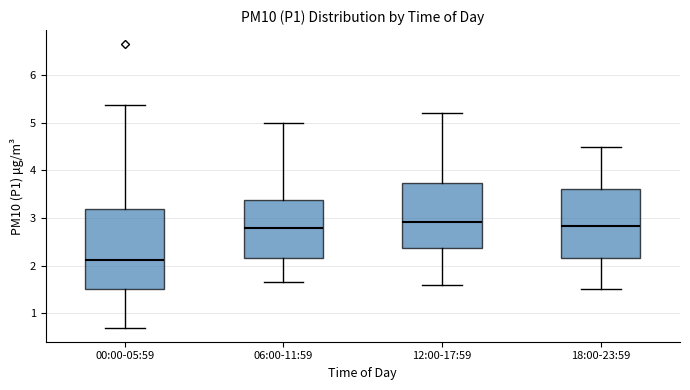

Reading left to right, read every box against the y-axis: the position of its median line, the range the box covers, and the ends of its whiskers. The values are not printed on the chart, so give them approximately, as read against the axis.

00:00-05:59: median 2.1, box 1.5 to 3.2, whiskers 0.7 to 5.4
06:00-11:59: median 2.8, box 2.2 to 3.4, whiskers 1.7 to 5.0
12:00-17:59: median 2.9, box 2.4 to 3.7, whiskers 1.6 to 5.2
18:00-23:59: median 2.8, box 2.2 to 3.6, whiskers 1.5 to 4.5